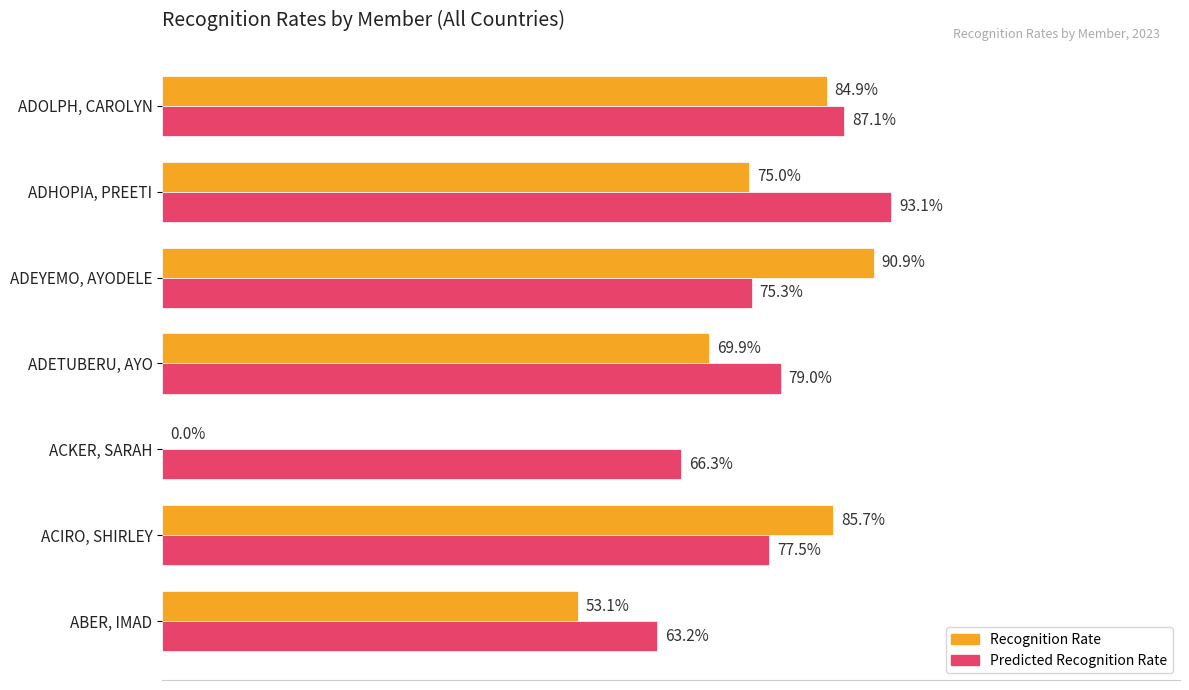

Which series changed the most between ACKER, SARAH and ADHOPIA, PREETI?

Recognition Rate